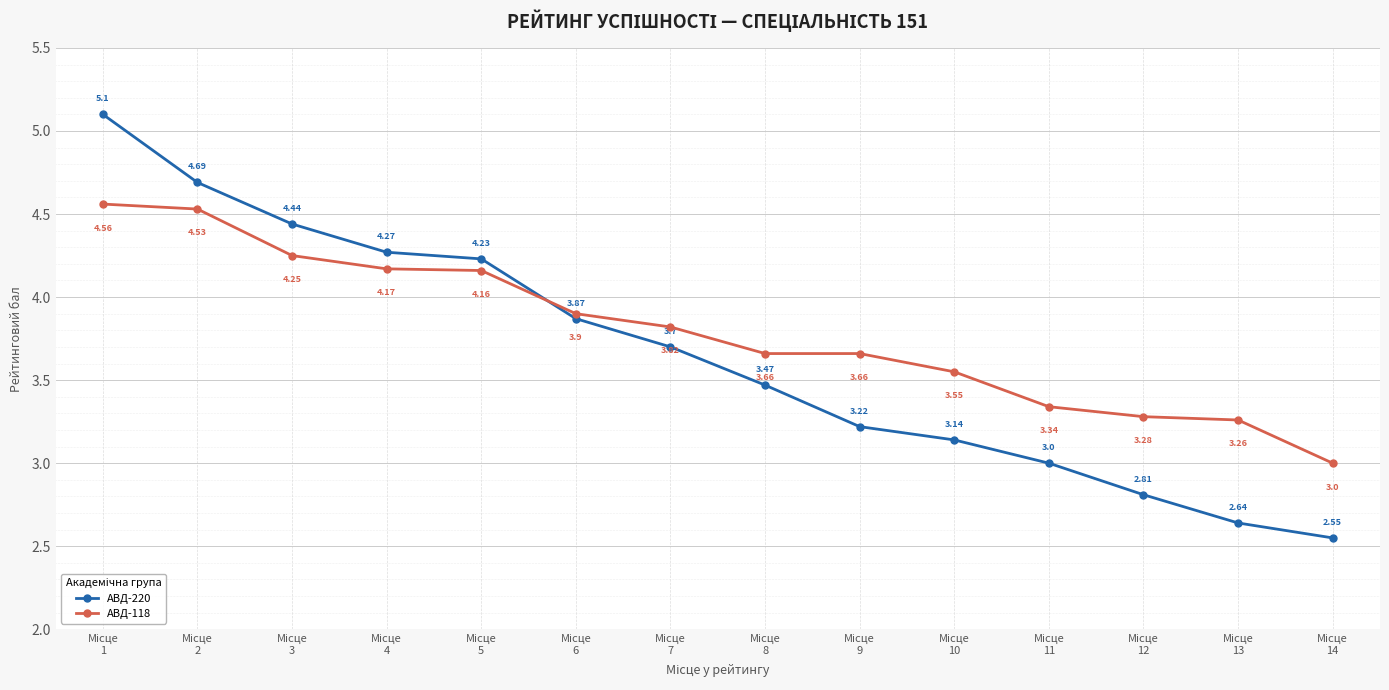

Which series has the widest spread of values?

АВД-220